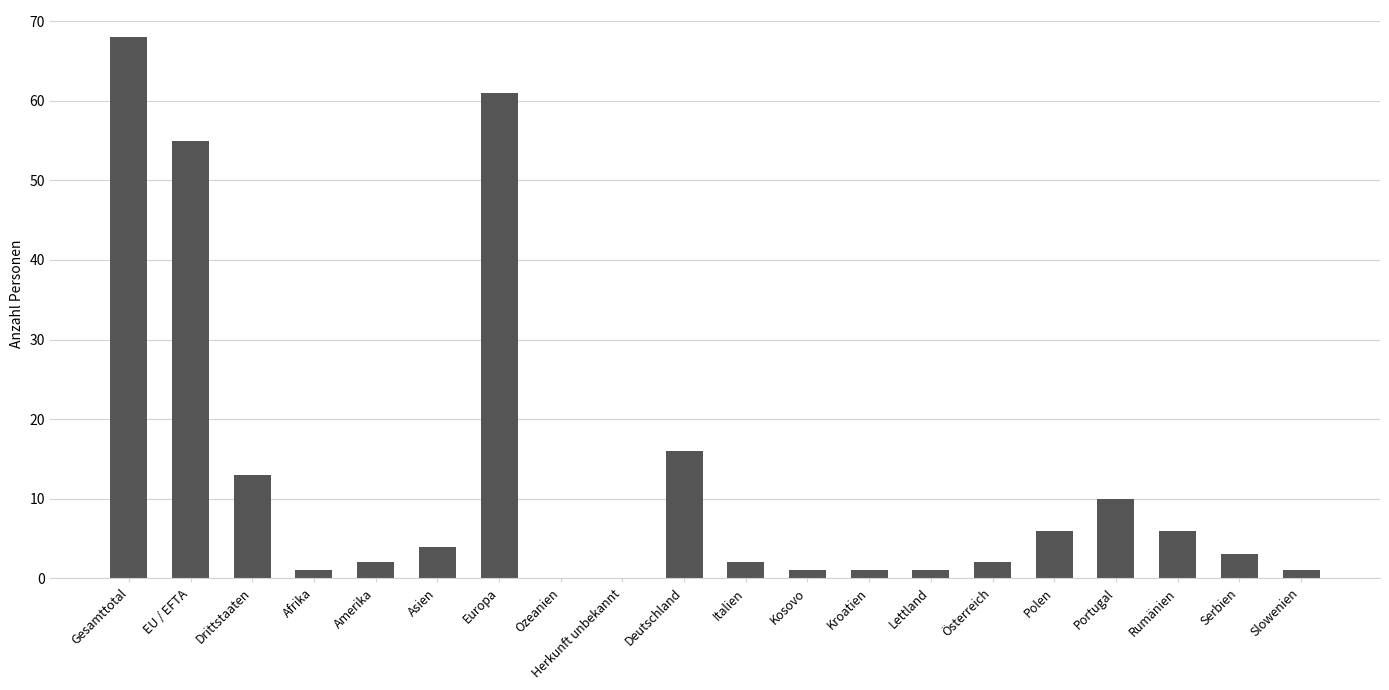

Which has a higher value, Afrika or EU / EFTA?

EU / EFTA